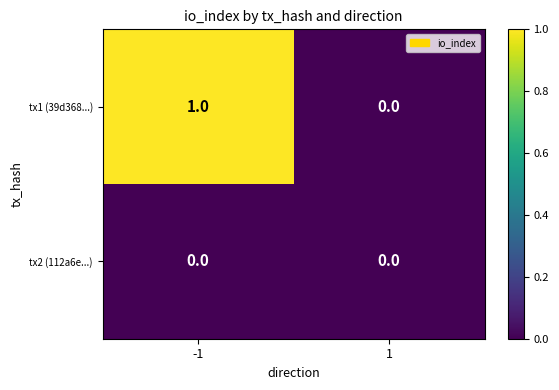

Is the value of tx1 (39d368...) at -1 greater than the value of tx2 (112a6e...) at 1?

Yes